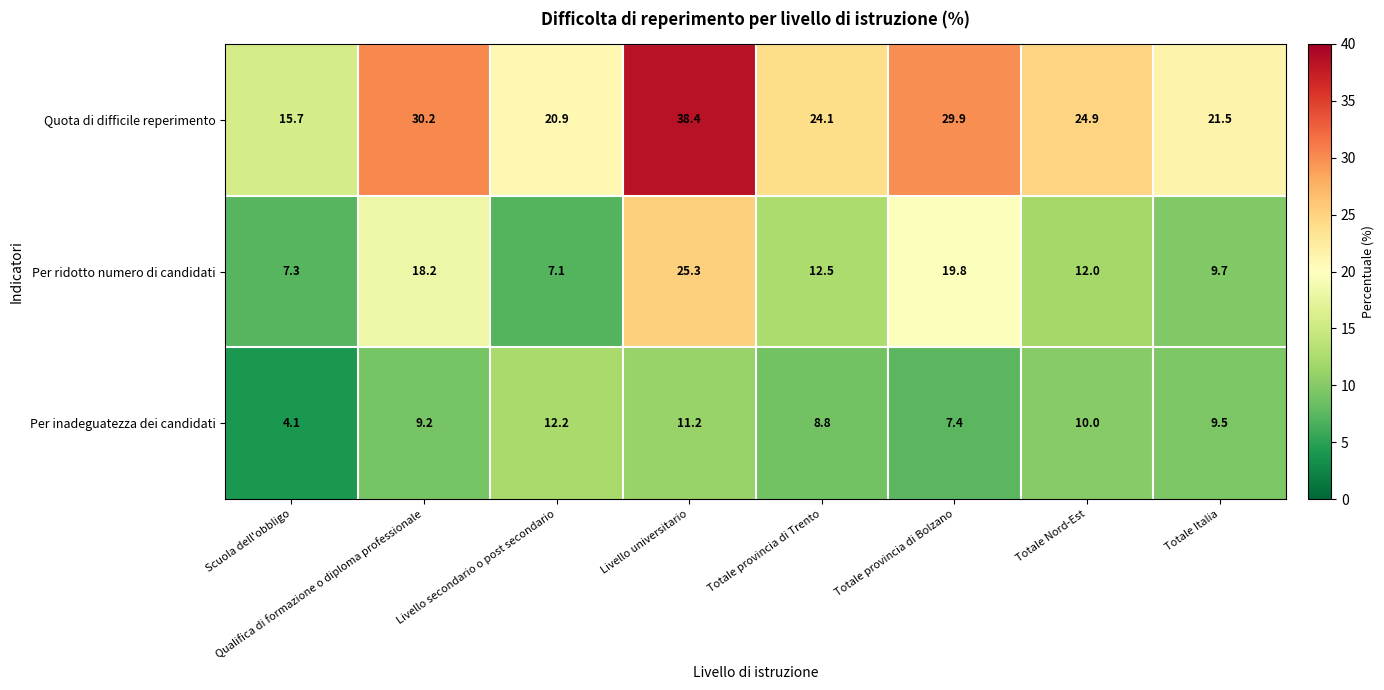

The value of Per ridotto numero di candidati at Totale provincia di Trento is 12.5. True or false?

True